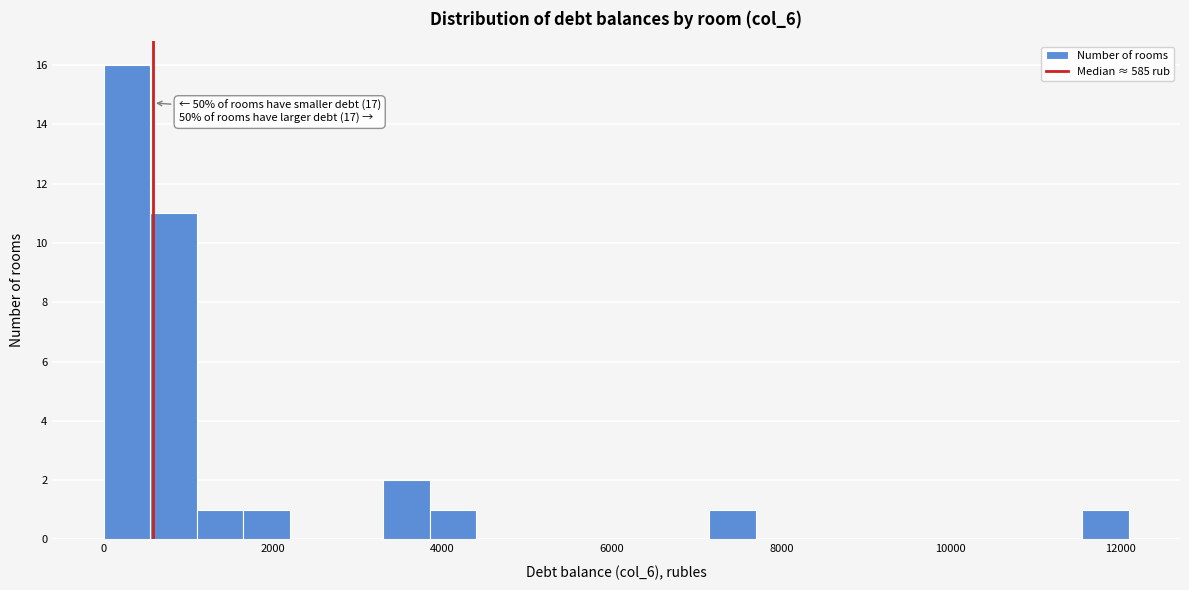

Around what value on the x-axis is the tallest bar? Give the approximate position of its centre, as read against the axis.

200